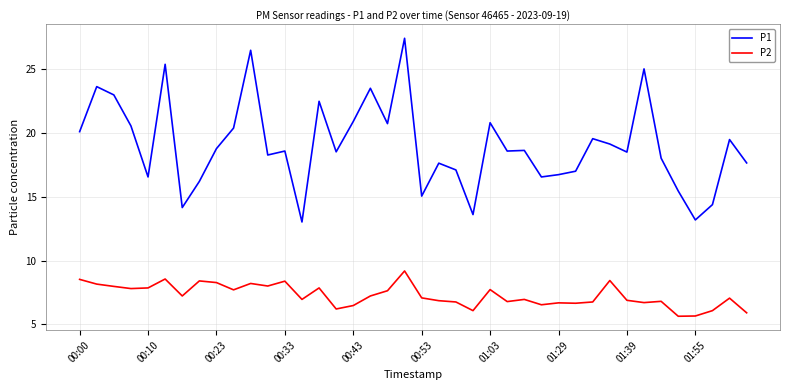

List the series in order of their overall mean, highest first.

P1, P2